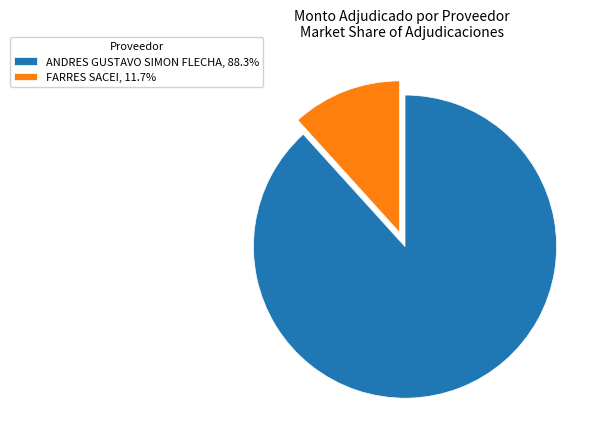

Count the number of slices in the pie.

2